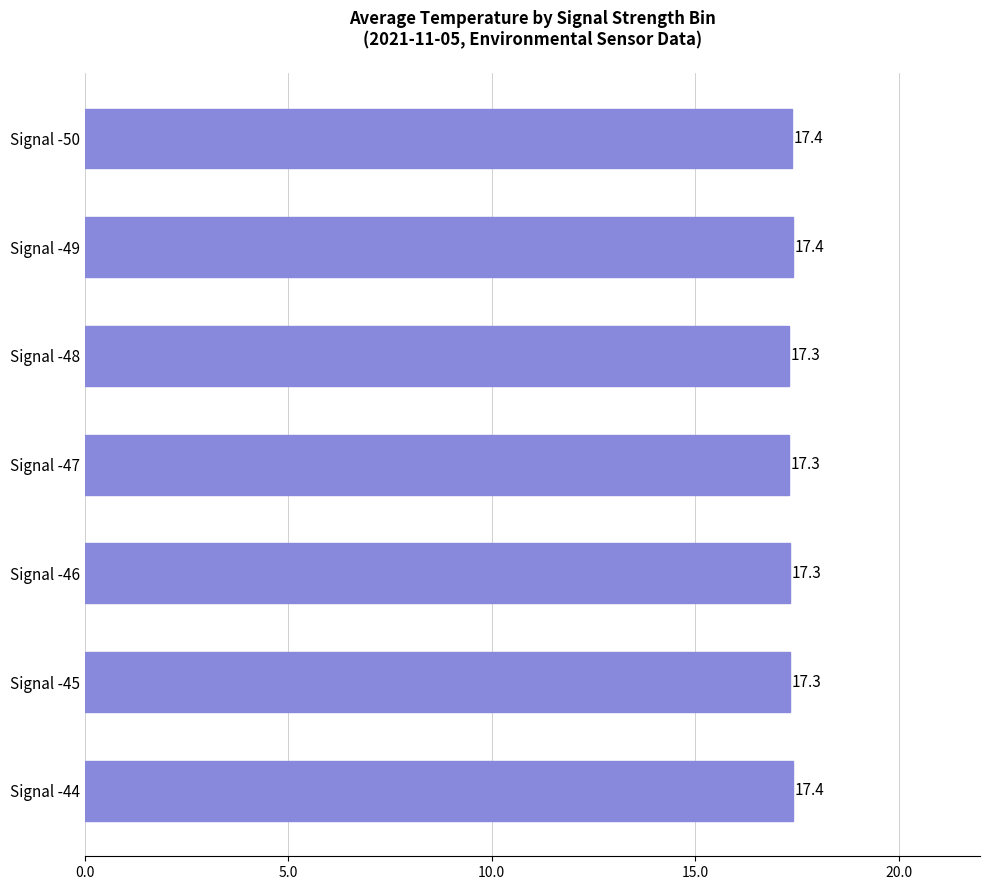

Reading bottom to top, transcribe all the data shown in this chart.

17.4	17.3	17.3	17.3	17.3	17.4	17.4